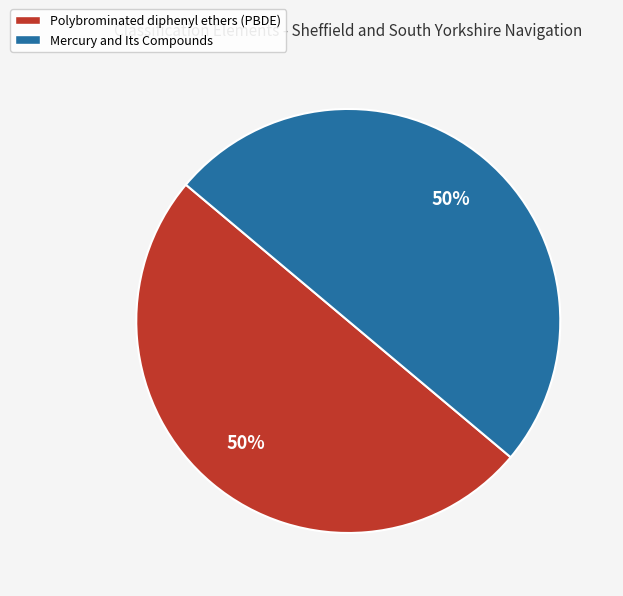

Is it true that Polybrominated diphenyl ethers (PBDE) is 63% of the pie?

False